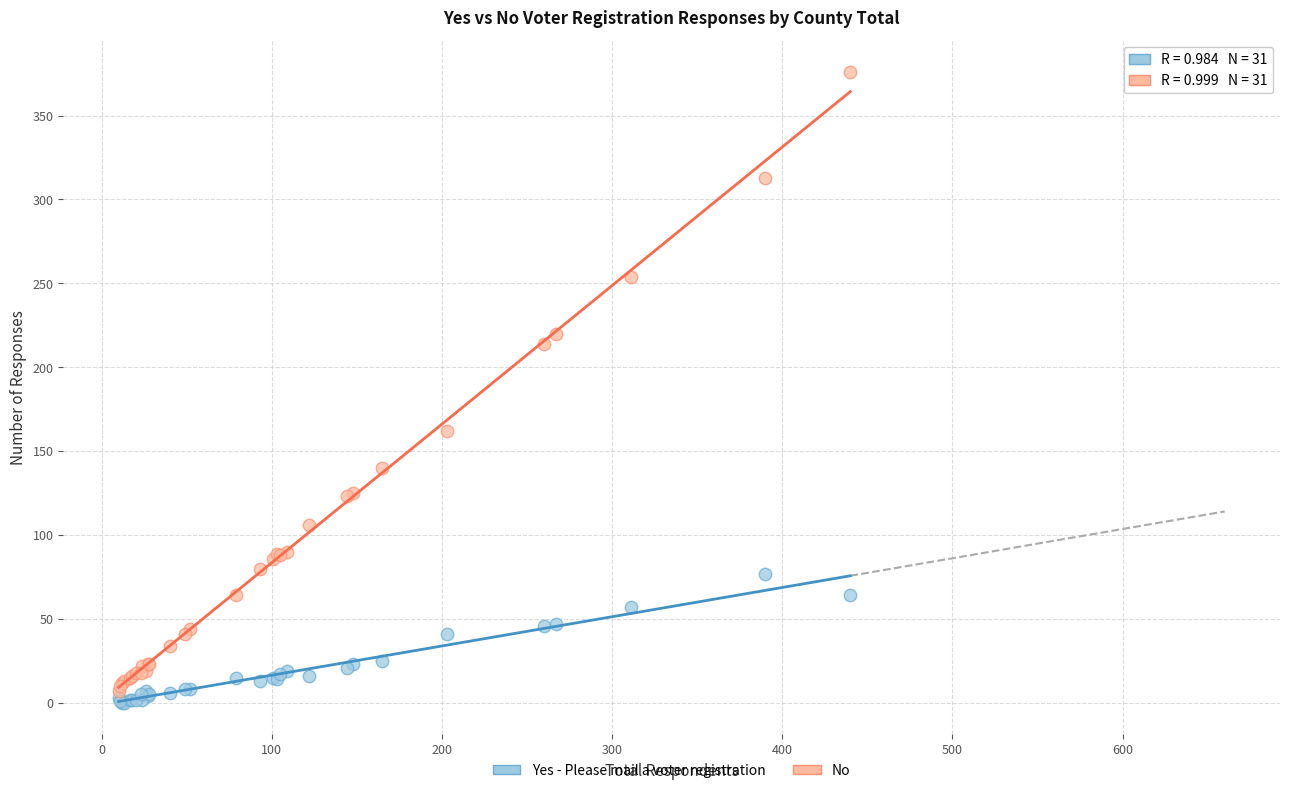

In the No series, what Y value is closest to 191?

214